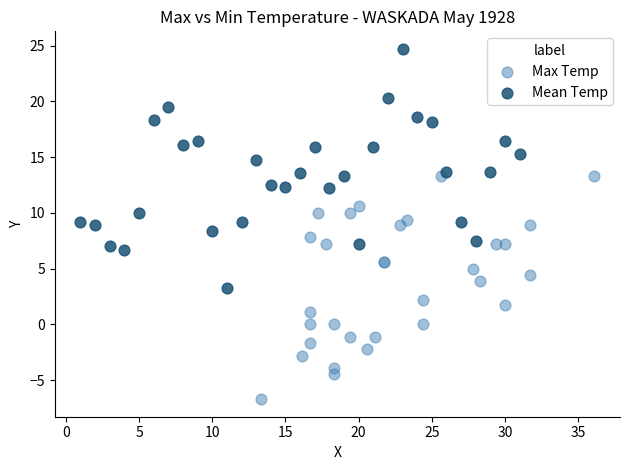

Which series has the widest spread of Y values?

Mean Temp